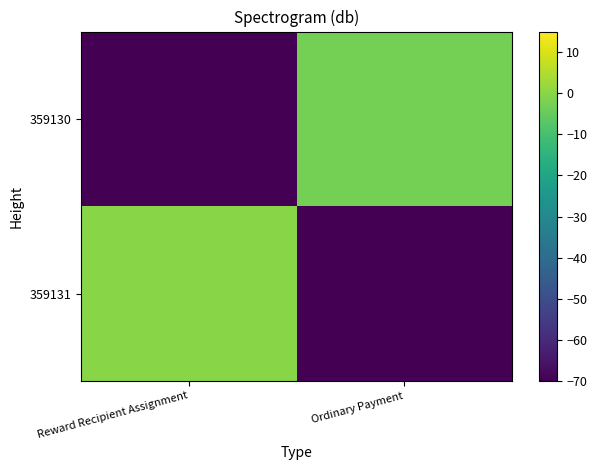

What is the smallest value displayed?

-70.0